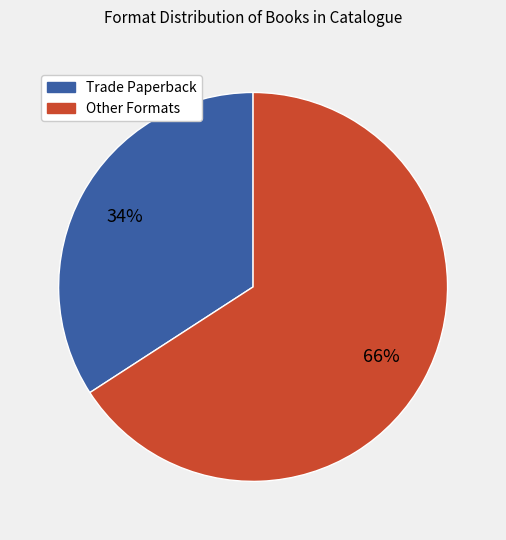

To the nearest percent, what is the difference between the Trade Paperback and Other Formats slice percentages?

32%